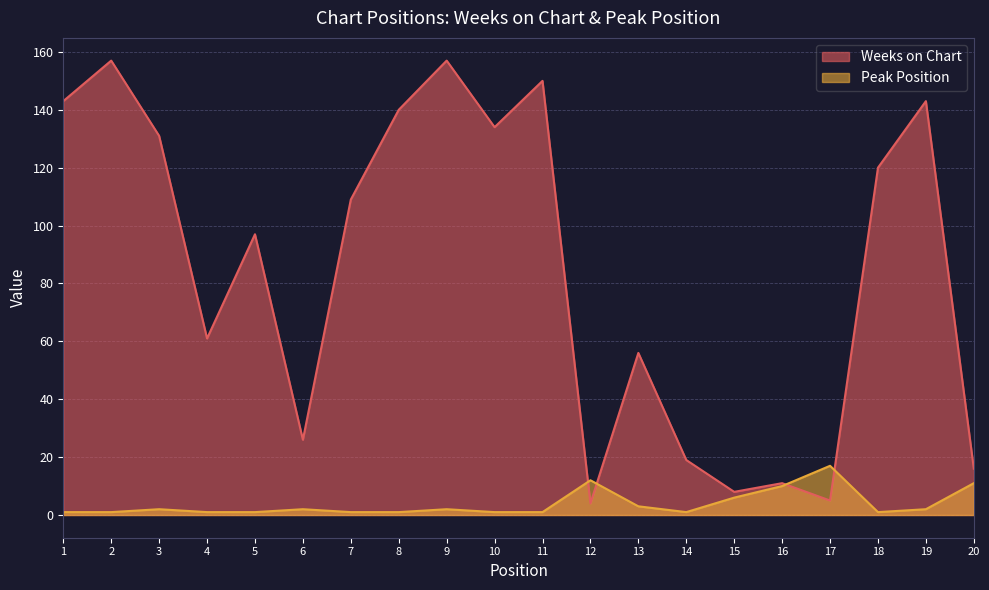

Which series has the largest range (max minus min)?

Weeks on Chart